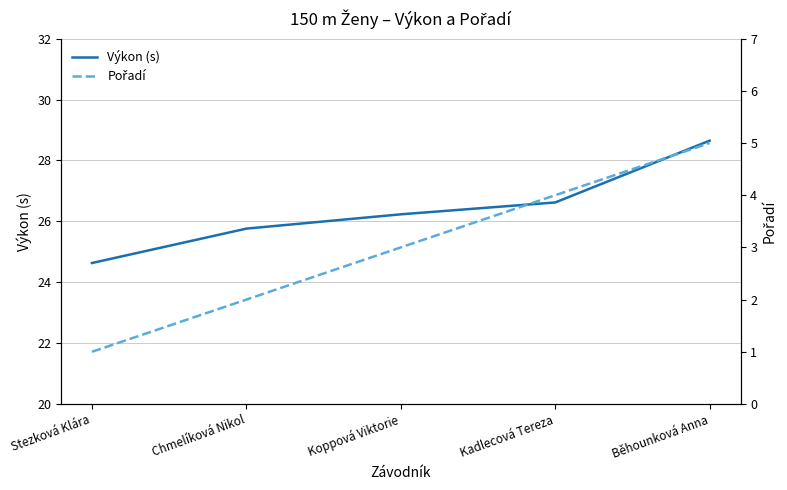

The Výkon (s) series shows 25.8 at Chmelíková Nikol. True or false?

True